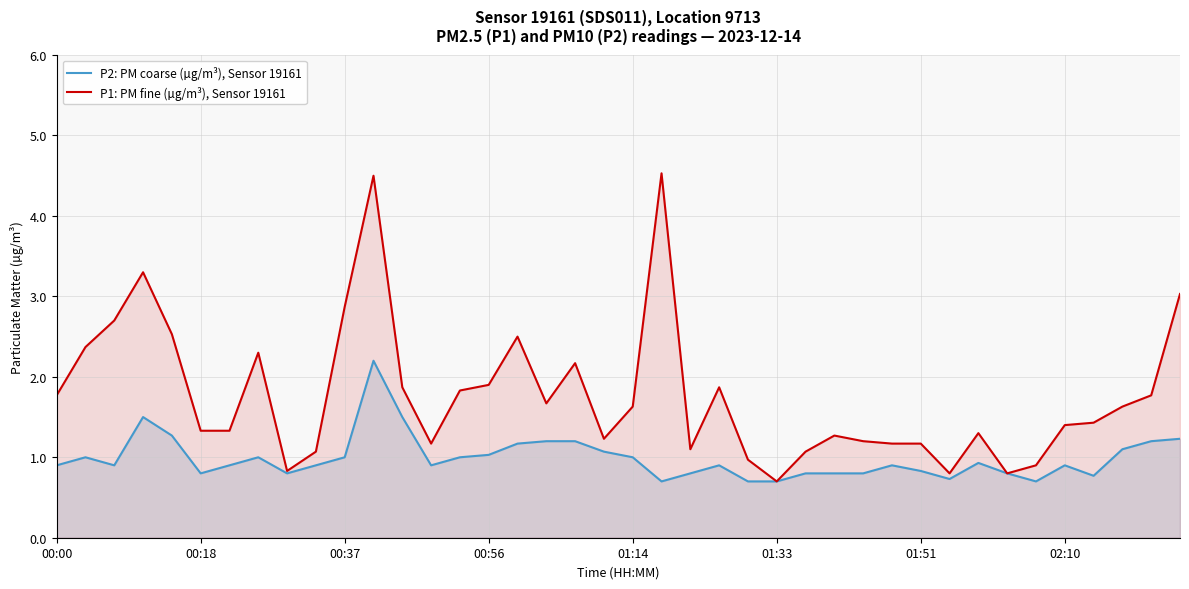

Count the number of data series in this chart.

2